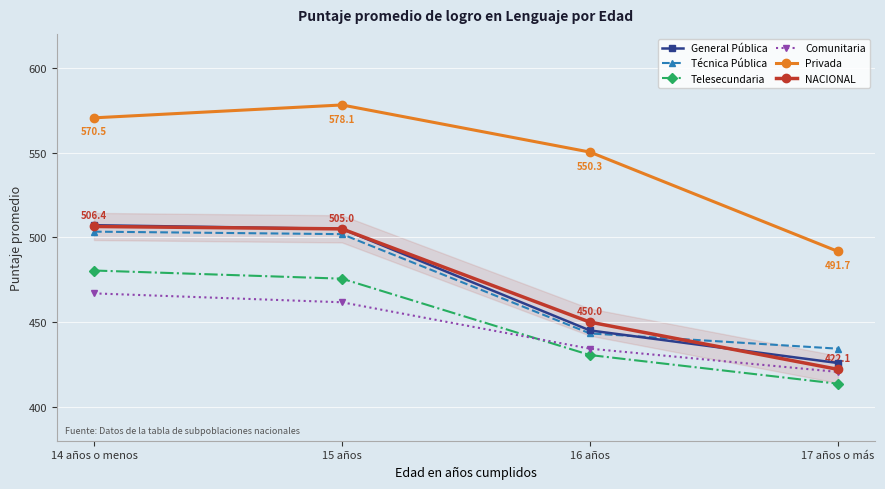

At which label does Telesecundaria first exceed 475?

14 años o menos